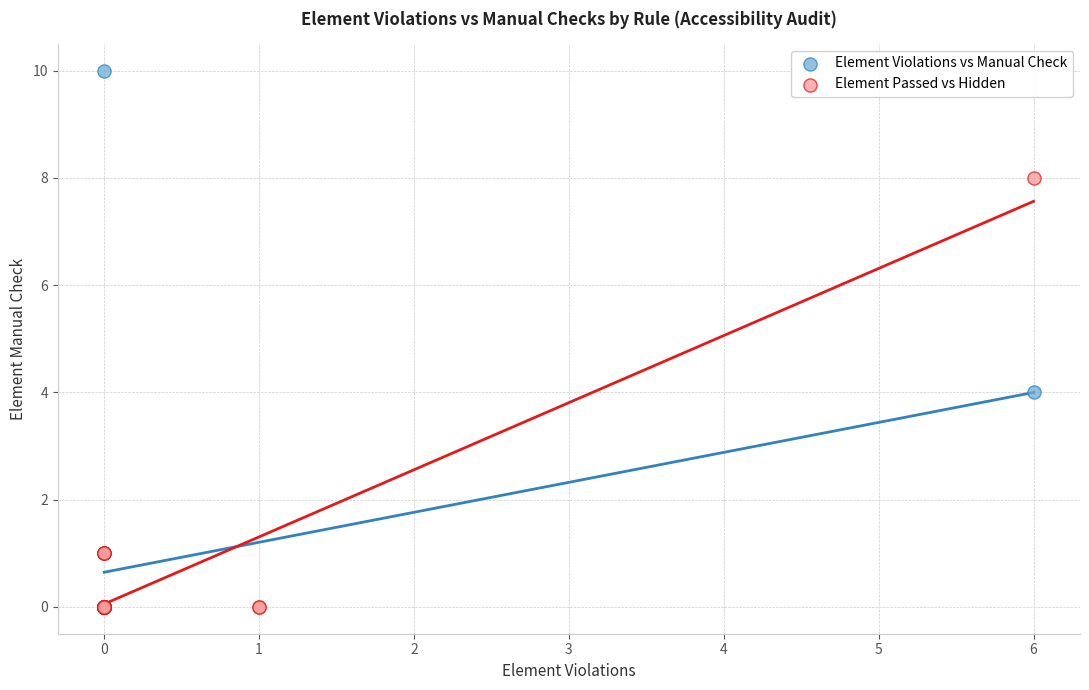

Which series reaches the maximum Y coordinate?

Element Violations vs Manual Check